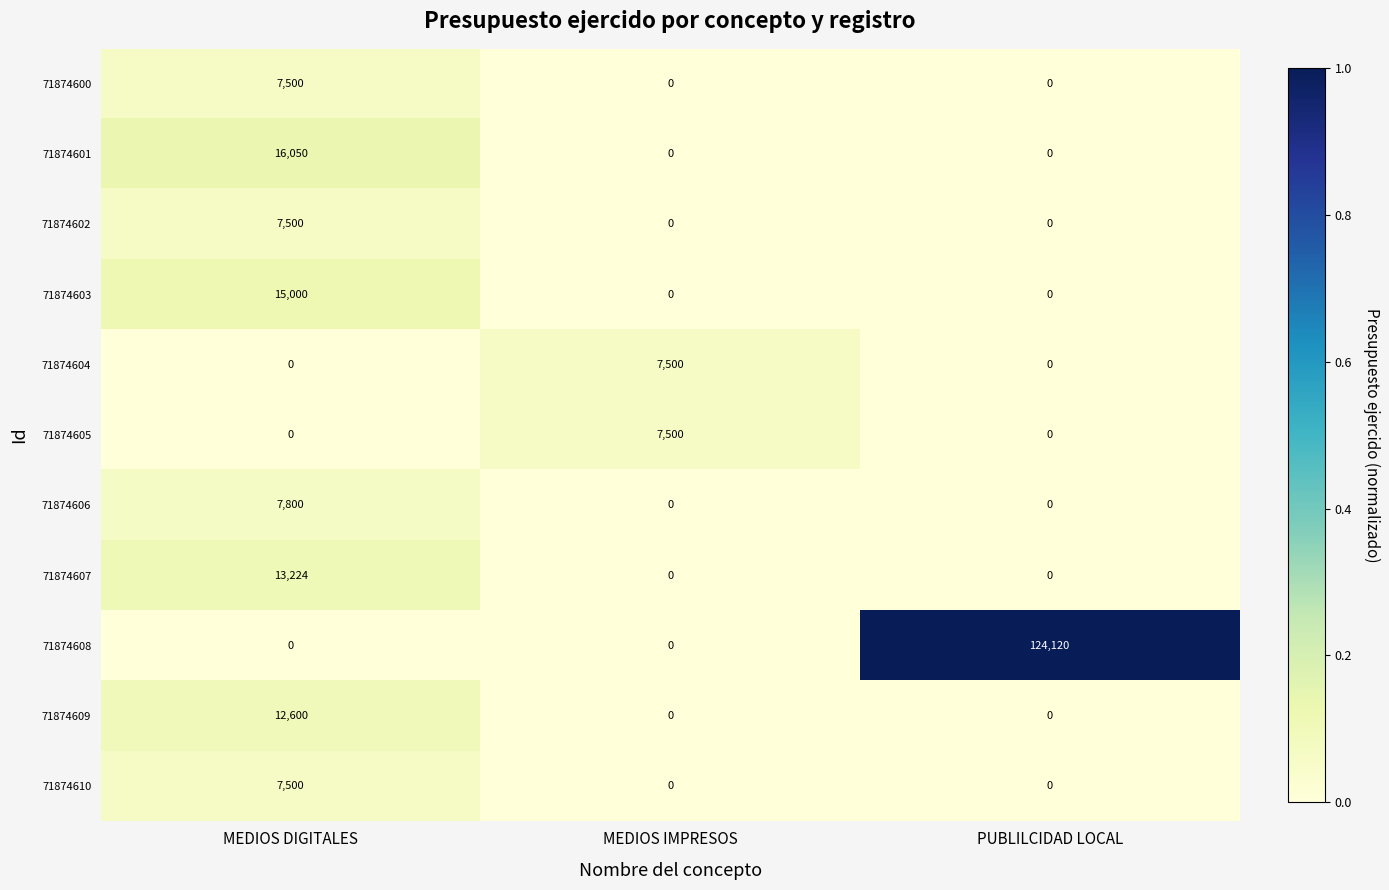

What is the spread (max minus min) of values at PUBLILCIDAD LOCAL?

124120